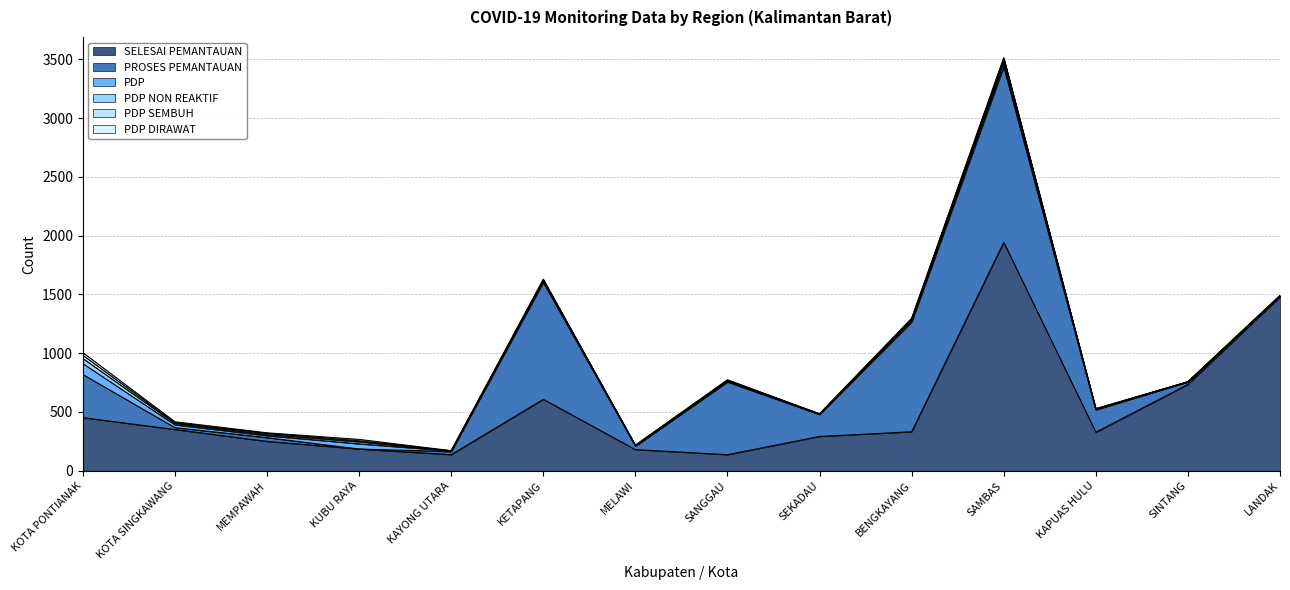

Where is the first local minimum for PROSES PEMANTAUAN?

KOTA SINGKAWANG